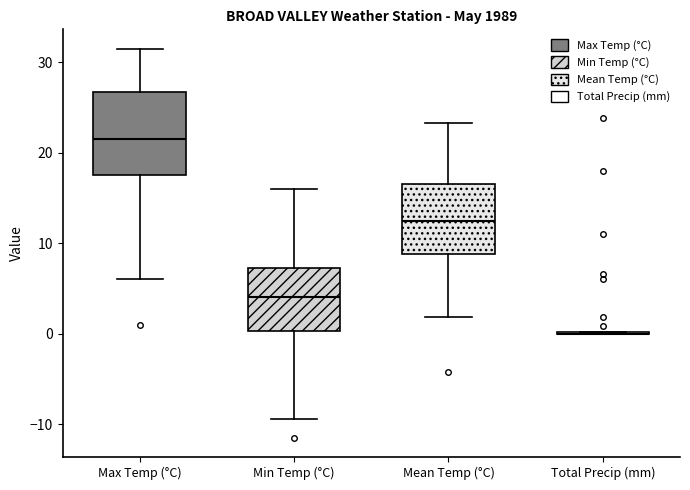

Which box is the tallest, from its lower edge to its upper edge?

Max Temp (°C)